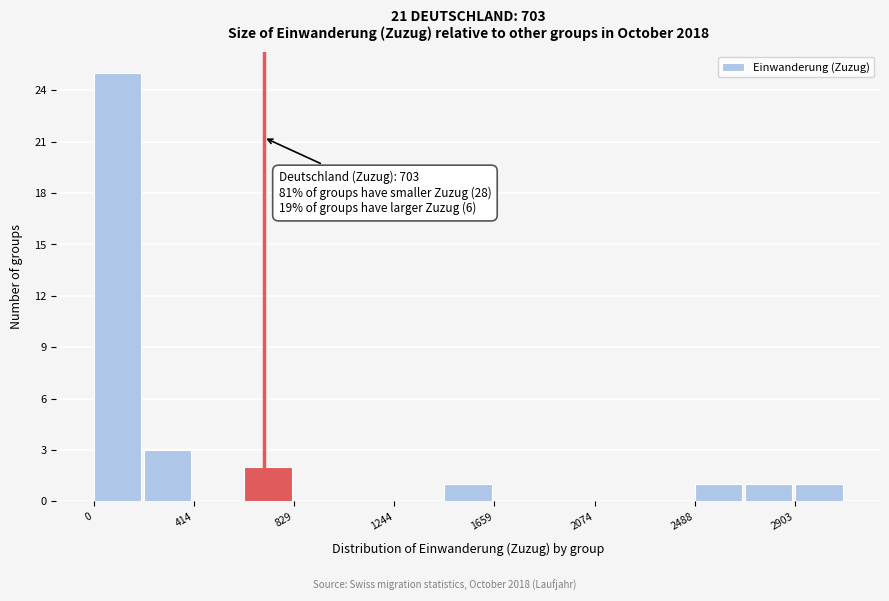

Which range on the x-axis has the tallest bar?

0 to 200